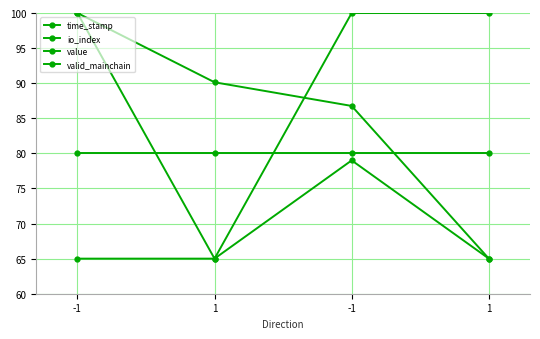

How many lines are shown in the chart?

4